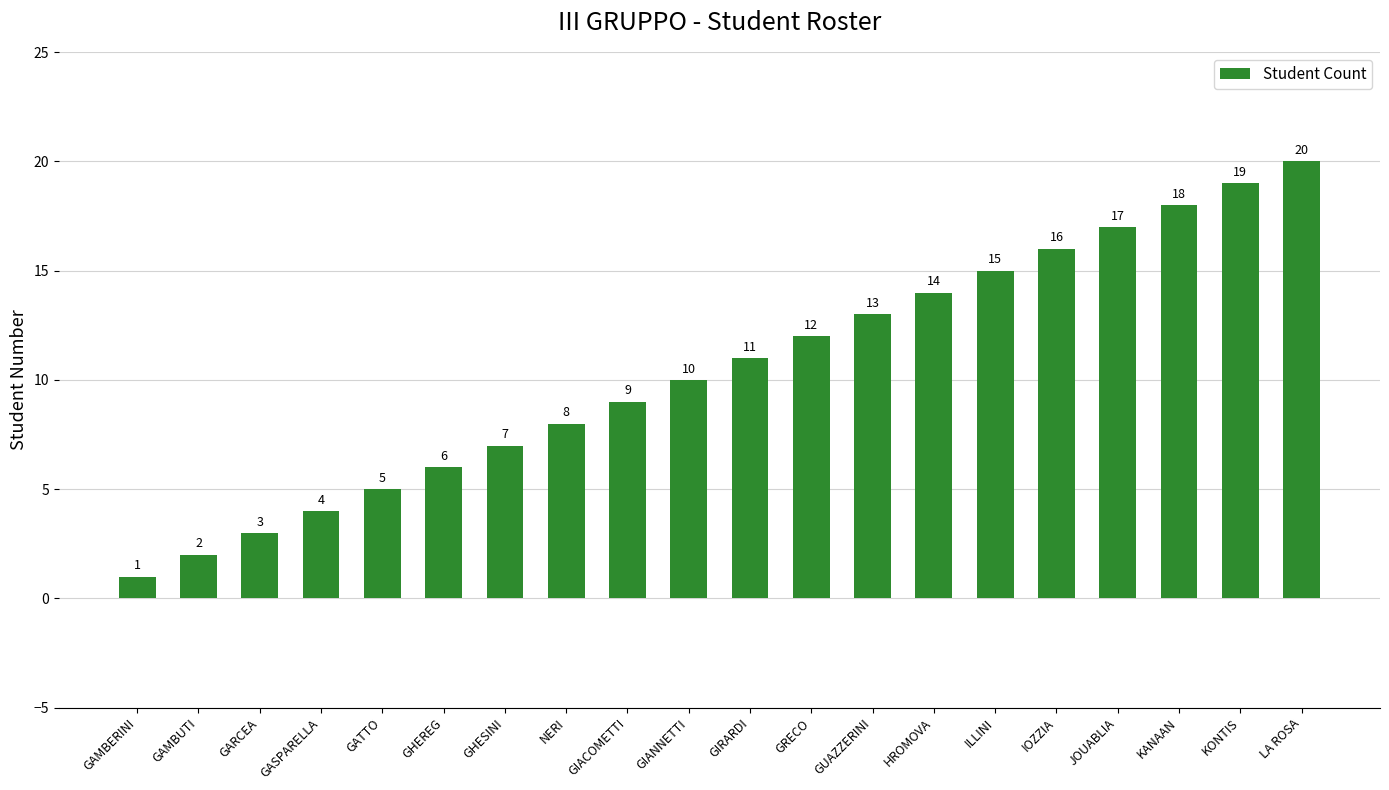

Reading left to right, list all the values displayed in this chart.

GAMBERINI=1	GAMBUTI=2	GARCEA=3	GASPARELLA=4	GATTO=5	GHEREG=6	GHESINI=7	NERI=8	GIACOMETTI=9	GIANNETTI=10	GIRARDI=11	GRECO=12	GUAZZERINI=13	HROMOVA=14	ILLINI=15	IOZZIA=16	JOUABLIA=17	KANAAN=18	KONTIS=19	LA ROSA=20